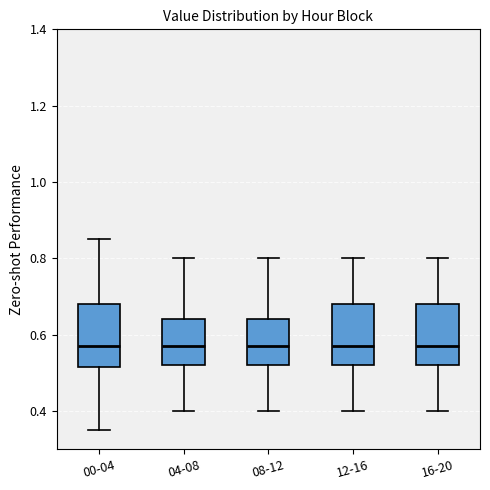

Reading left to right, transcribe this box plot: for each box, give where its median line is, the range the box spans, and where its two whiskers end, as read against the y-axis. The values are not printed on the chart, so give them approximately, as read against the axis.

00-04: median 0.58, box 0.52 to 0.68, whiskers 0.36 to 0.86
04-08: median 0.58, box 0.52 to 0.64, whiskers 0.40 to 0.80
08-12: median 0.58, box 0.52 to 0.64, whiskers 0.40 to 0.80
12-16: median 0.58, box 0.52 to 0.68, whiskers 0.40 to 0.80
16-20: median 0.58, box 0.52 to 0.68, whiskers 0.40 to 0.80